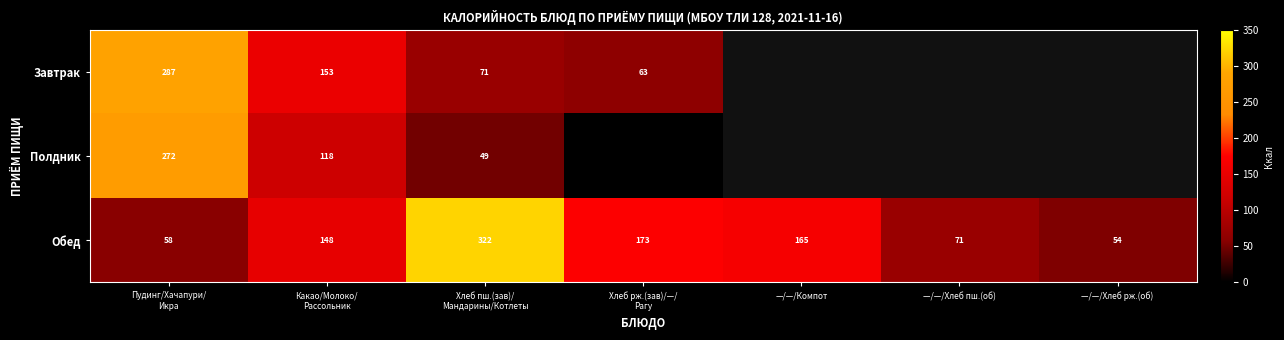

What is the difference between the Завтрак values at Какао/Молоко/ Рассольник and Хлеб рж.(зав)/—/ Рагу?

89.8